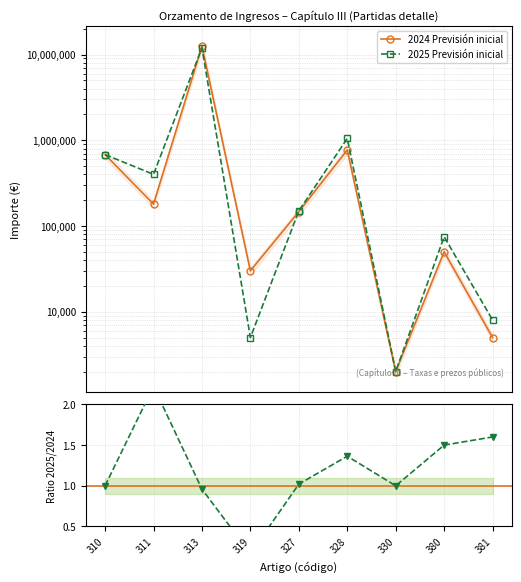

List the labels in order of 2025 Previsión inicial value, largest first.

313, 328, 310, 311, 327, 380, 381, 319, 330